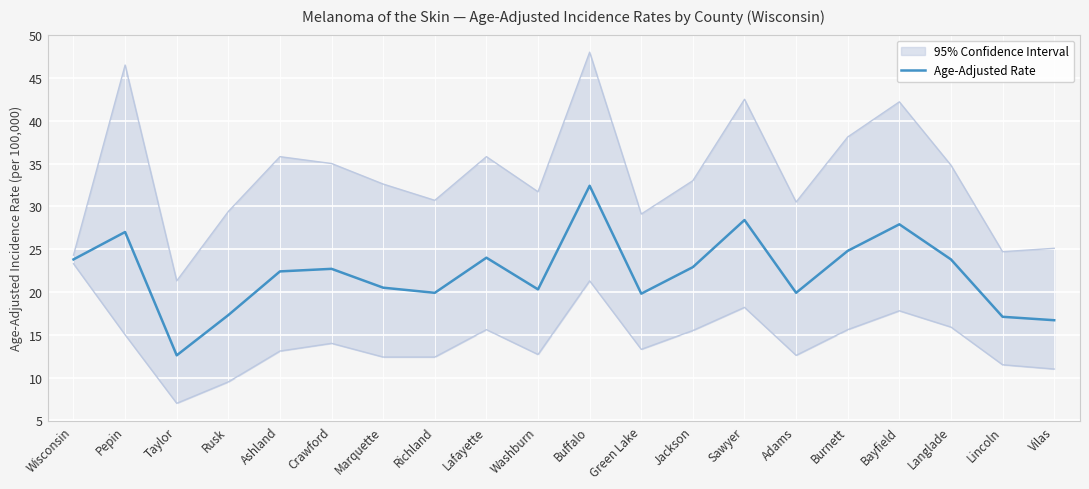

Approximately how many times larger is the value at Lafayette compared to Washburn?

1.2